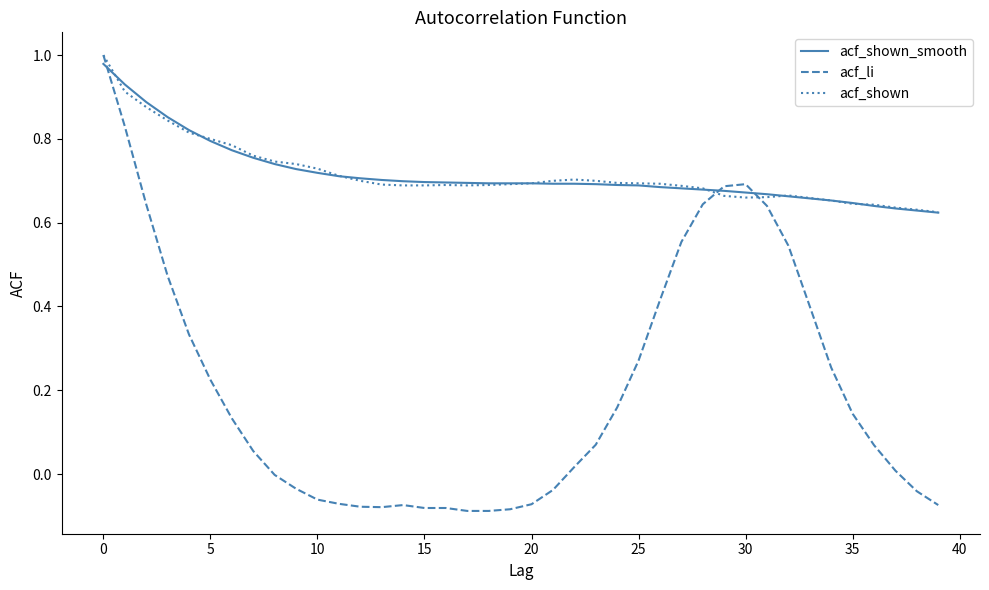

What are all the series names shown in the legend?

acf_shown_smooth, acf_li, acf_shown